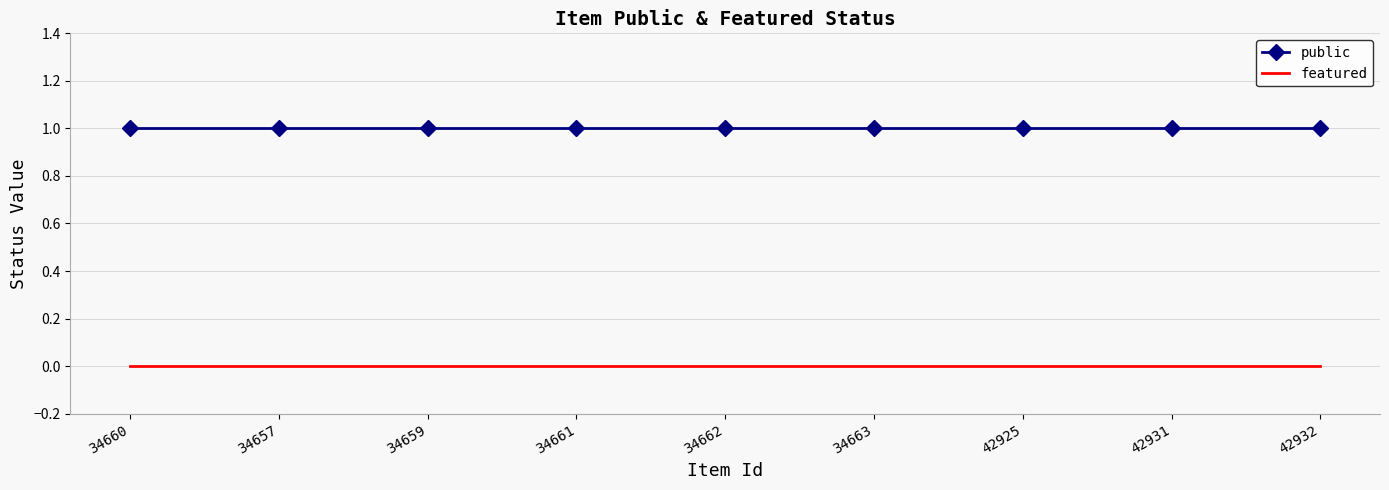

Which series has the largest total across all categories?

public